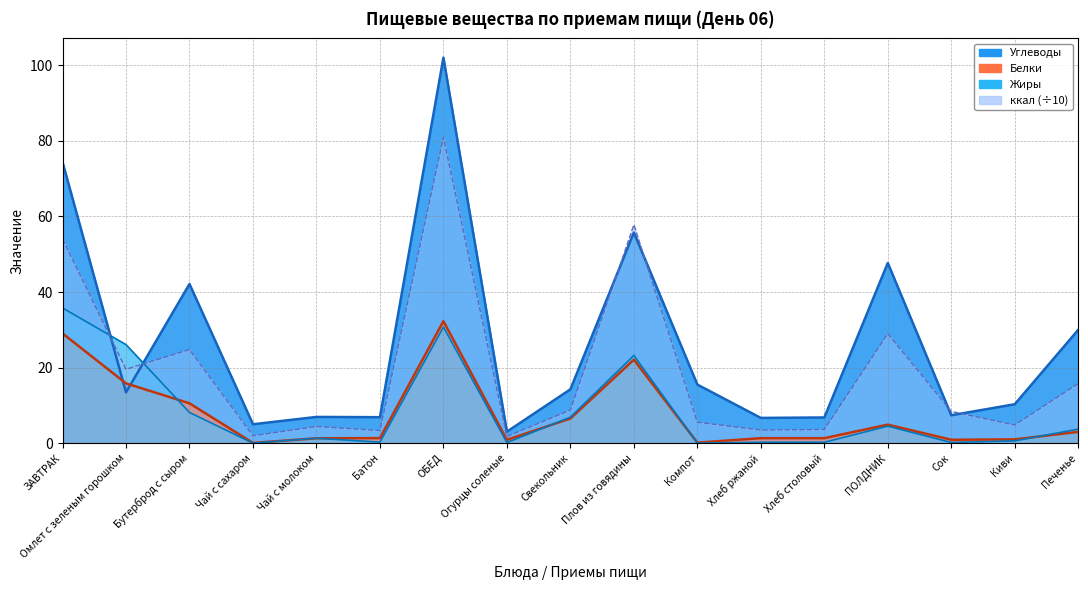

Which series has the largest range (max minus min)?

Углеводы